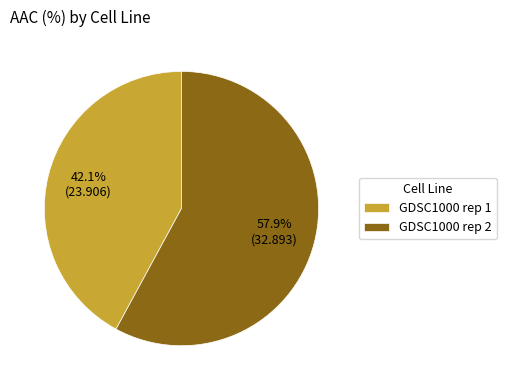

To the nearest percent, what is the difference between the GDSC1000 rep 1 and GDSC1000 rep 2 slice percentages?

16%